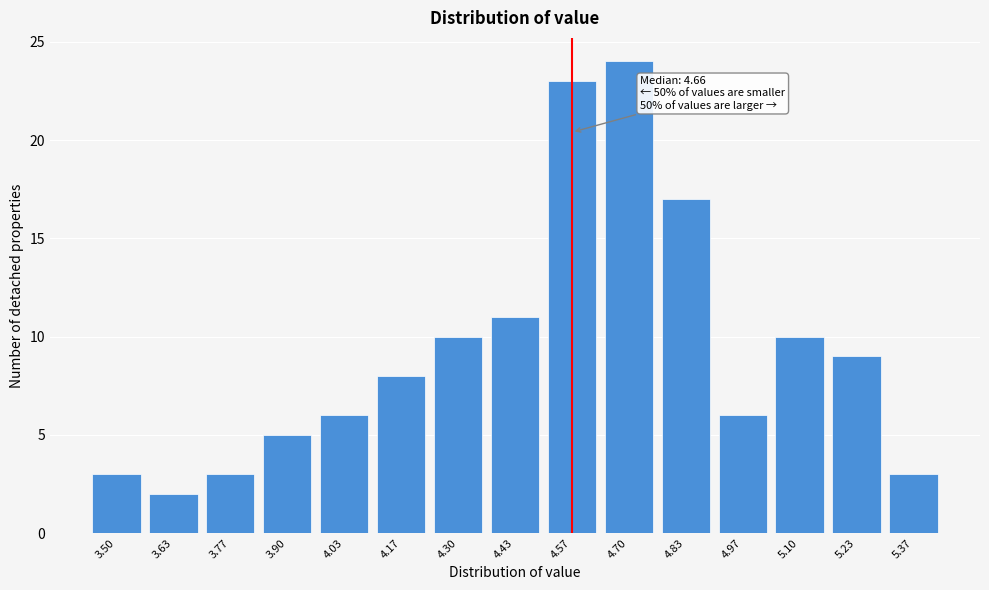

Reading right to left, extract all data points from this chart.

3	9	10	6	17	24	23	11	10	8	6	5	3	2	3